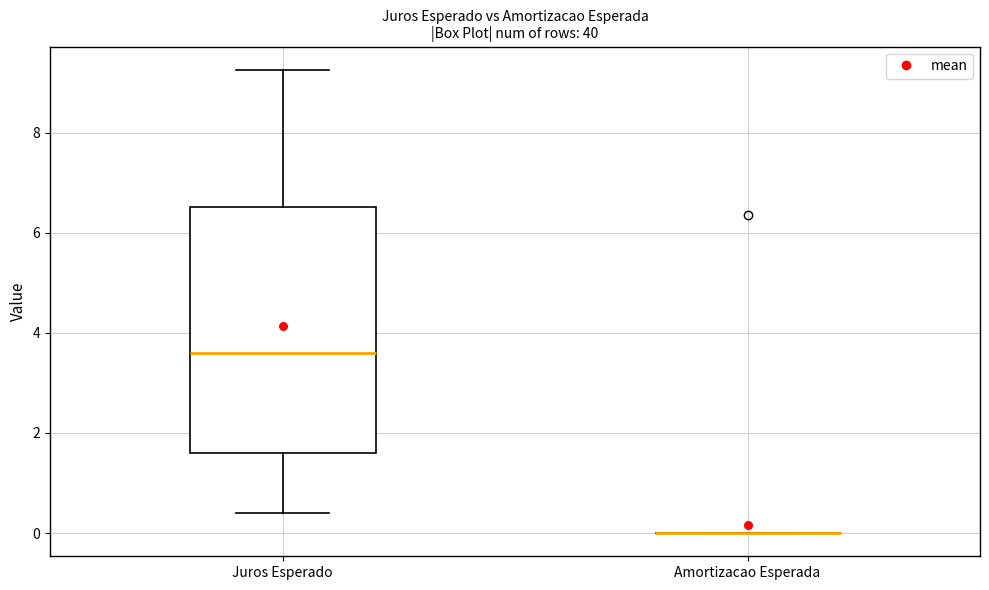

Reading left to right, transcribe this box plot: for each box, give where its median line is, the range the box spans, and where its two whiskers end, as read against the y-axis. The values are not printed on the chart, so give them approximately, as read against the axis.

Juros Esperado: median 3.6, box 1.6 to 6.6, whiskers 0.4 to 9.2
Amortizacao Esperada: box collapsed to a line at 0.0, whiskers 0.0 to 0.0